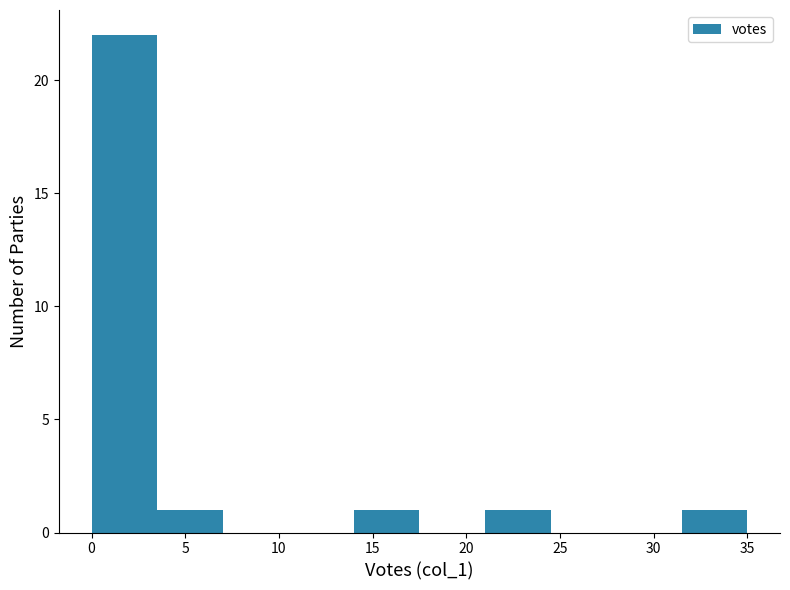

What is the height of the bar covering 0.0 to 3.5 on the x-axis? The values are not printed on the chart, so give them approximately, as read against the axis.

22